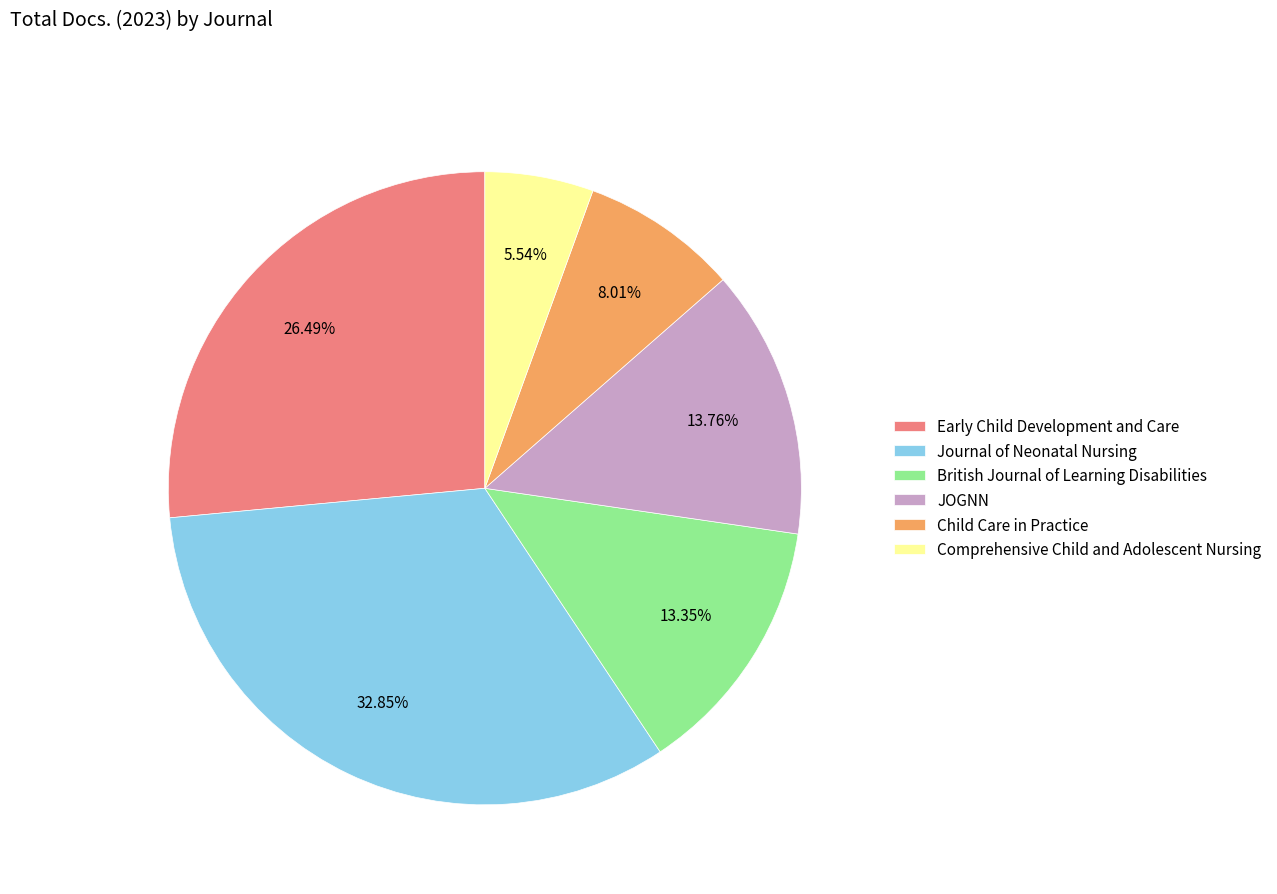

Do Journal of Neonatal Nursing and Child Care in Practice together represent more than half of the pie?

No